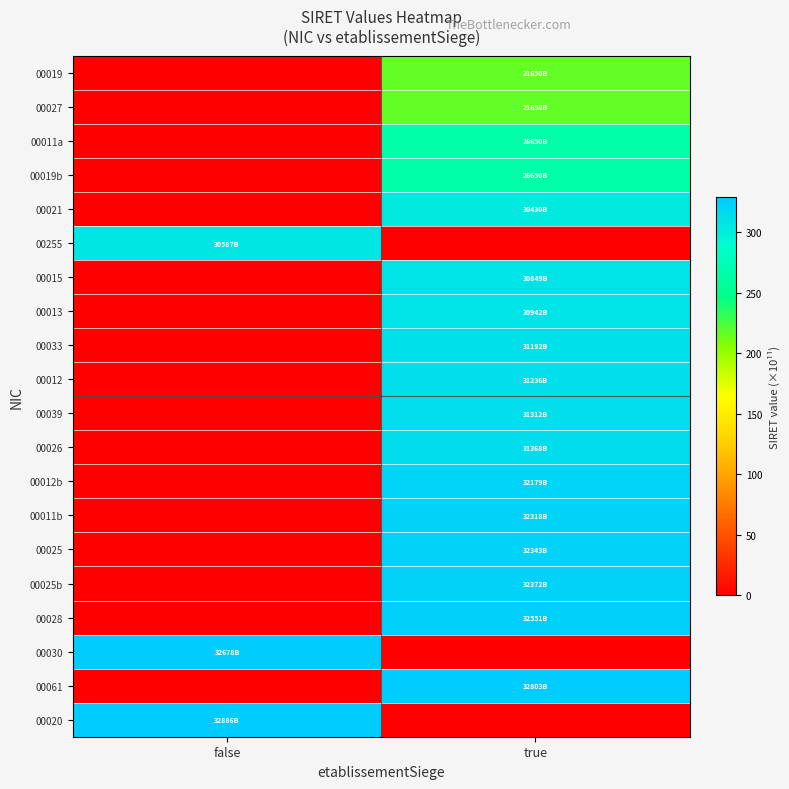

Which series changed the most between false and true?

00020